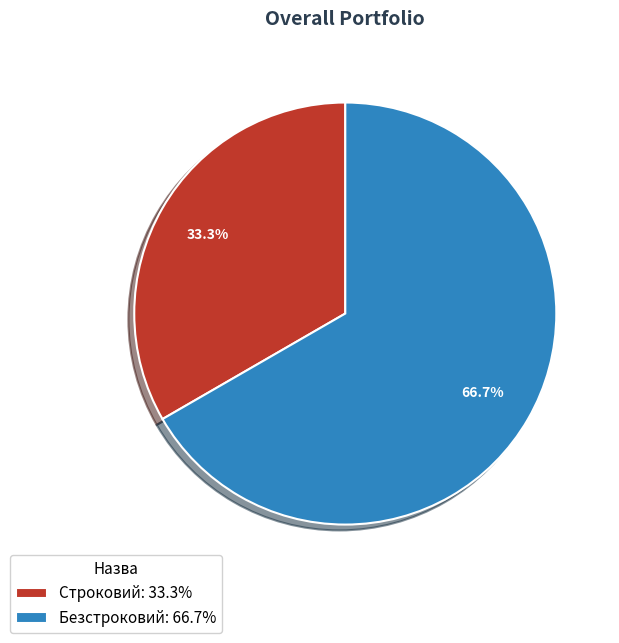

Which has a higher value, Строковий or Безстроковий?

Безстроковий